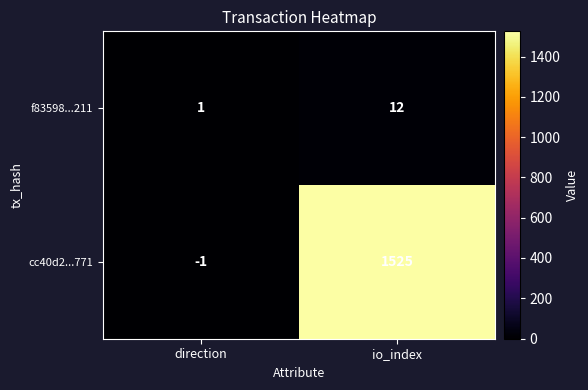

Count the number of categories in the chart.

2